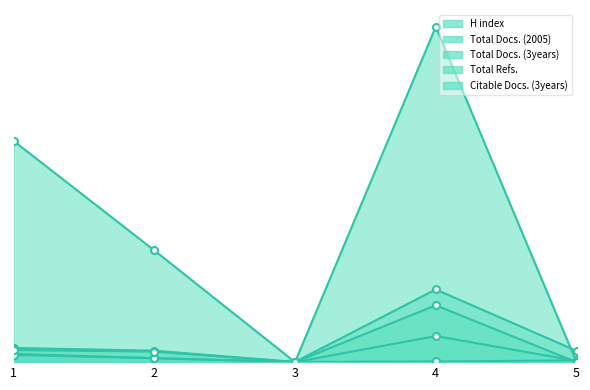

Is the value of H index at 5 greater than the value of Total Refs. at 2?

No